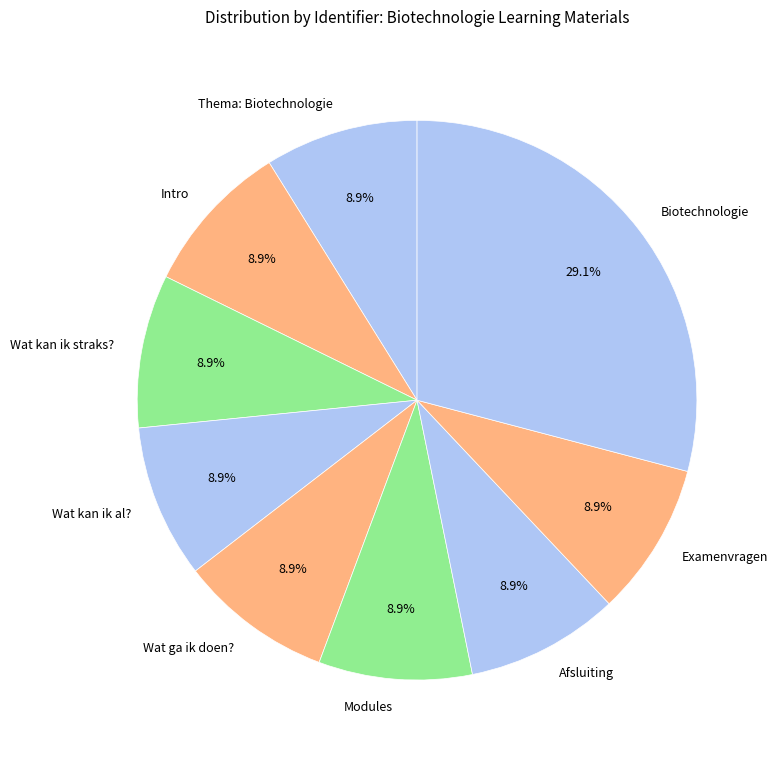

Which category has the biggest portion of the pie?

Biotechnologie